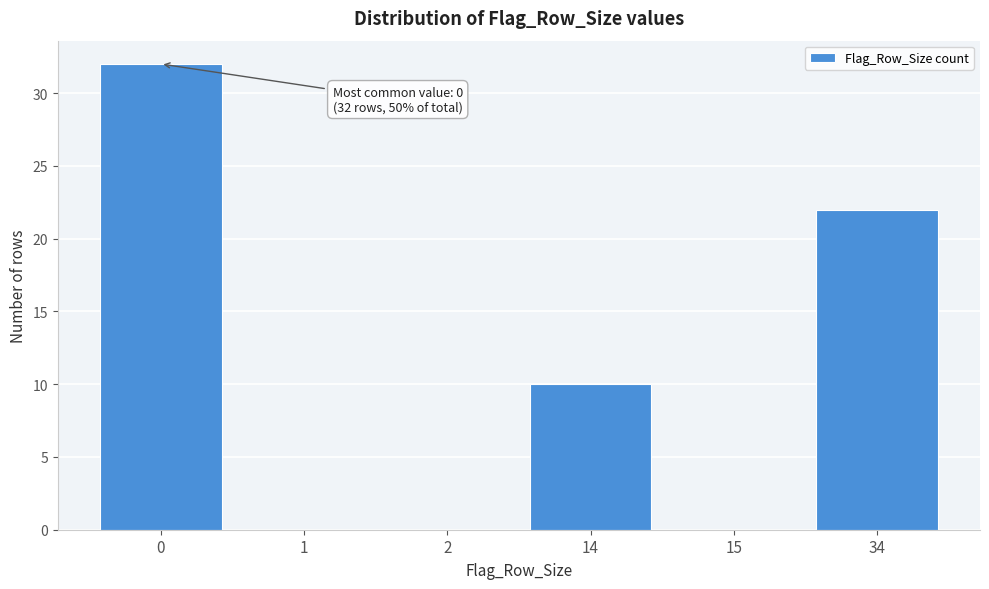

Reading left to right, list all the values displayed in this chart.

0=32	1=0	2=0	14=10	15=0	34=22